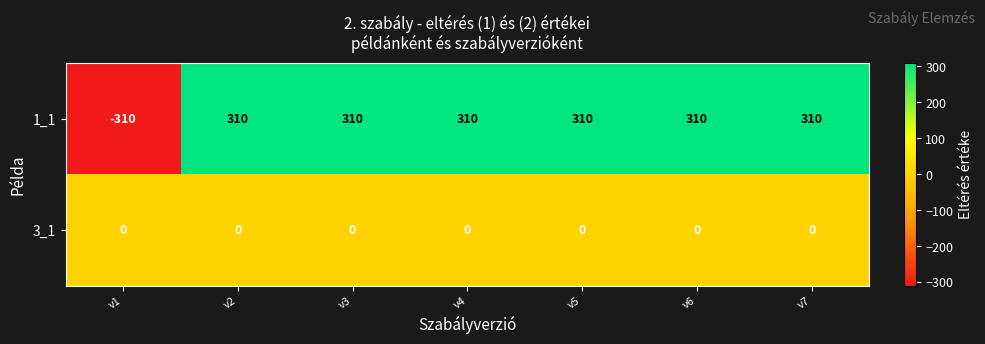

Which series changed the most between v1 and v6?

1_1